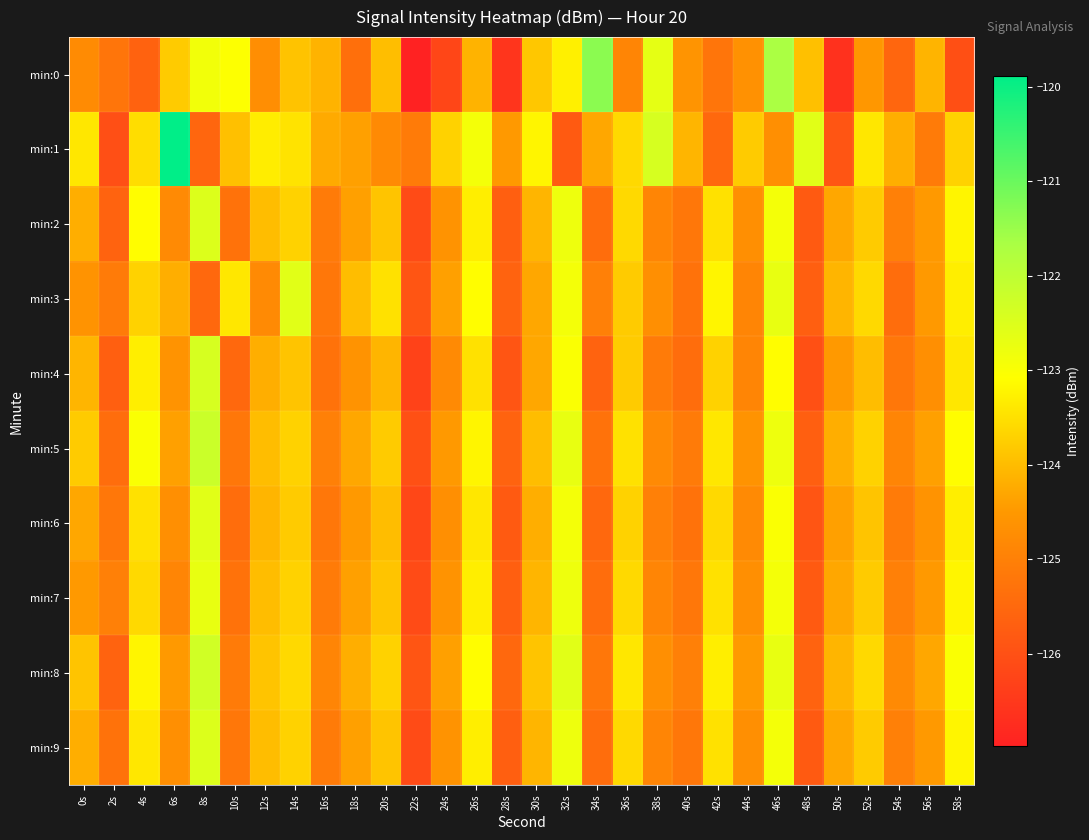

Which series has the widest spread of values?

min:1